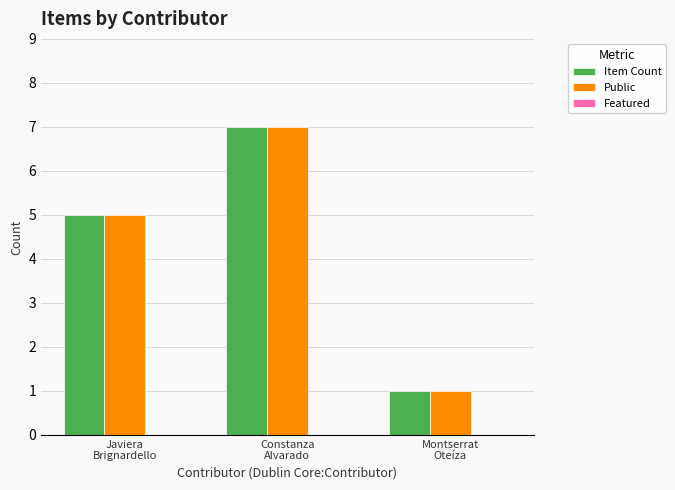

What is the maximum value for Item Count?

7